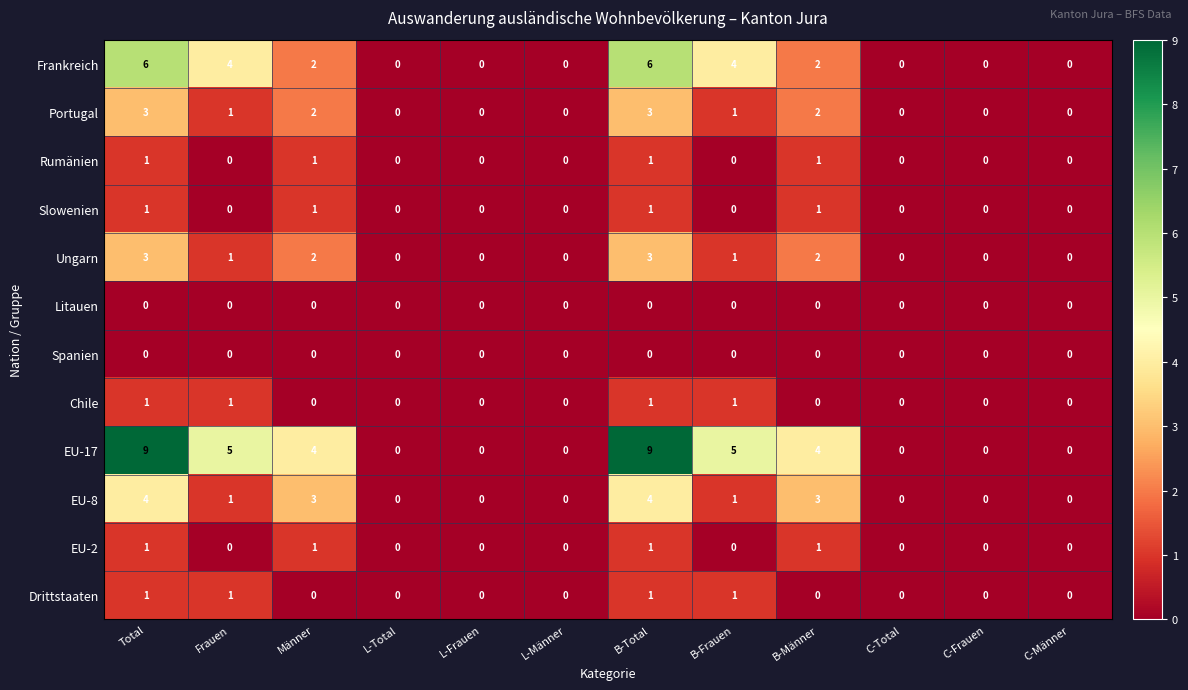

True or false: Spanien has a value of 0 at Total.

True